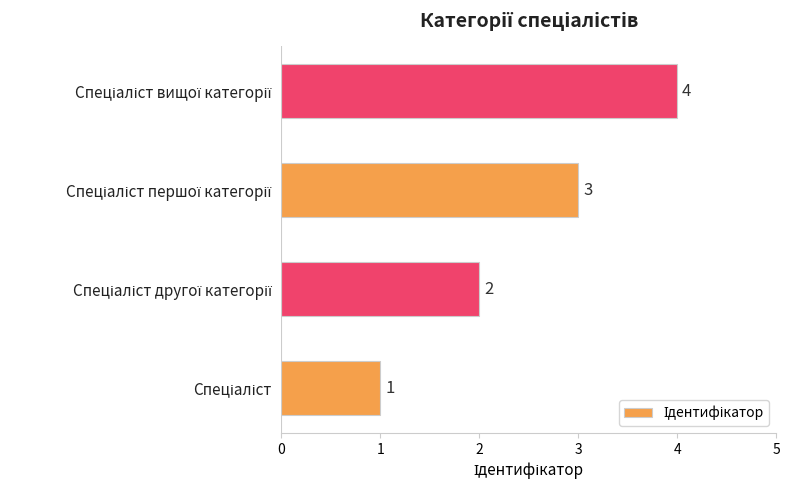

How many bars are there in total?

4